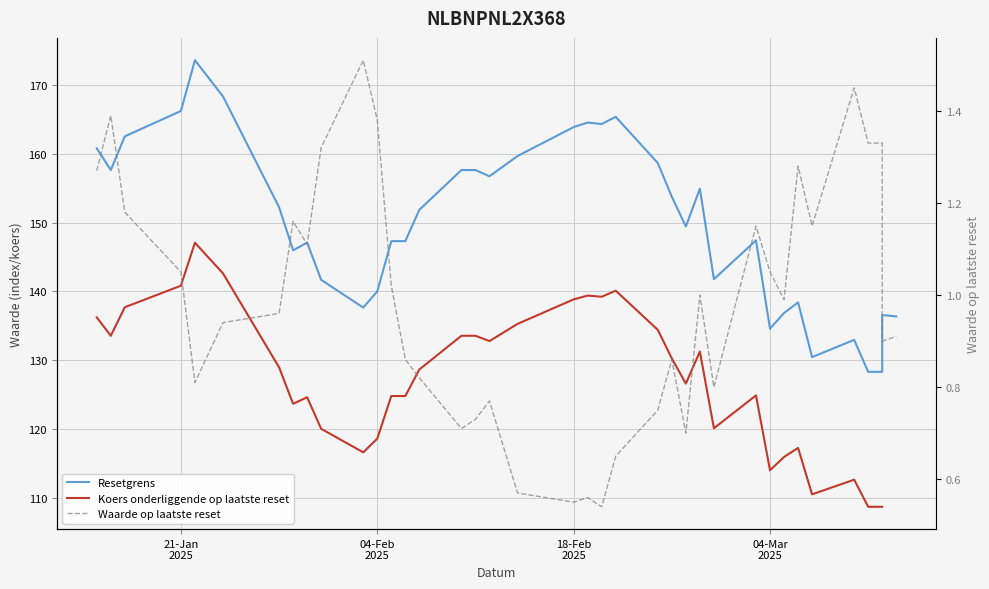

How many values in the Resetgrens series are below 149?

19